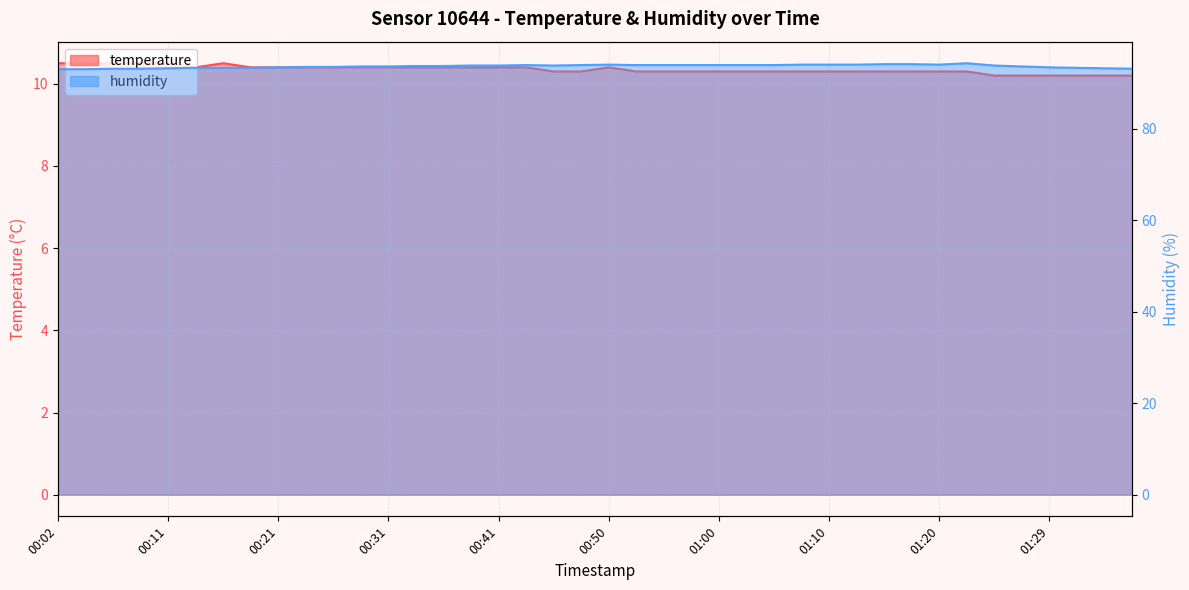

What is the sum of all temperature values?

413.9